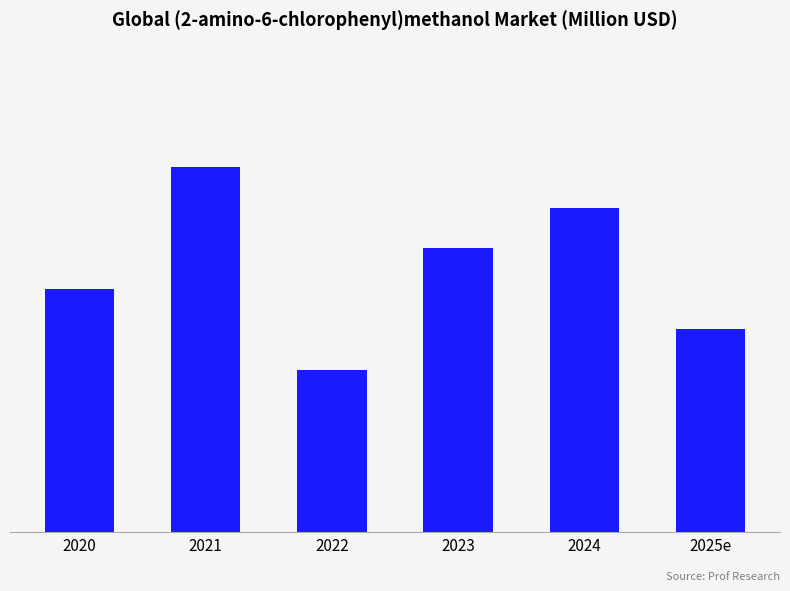

Approximately how many times larger is the value at 2024 compared to 2023?

1.1